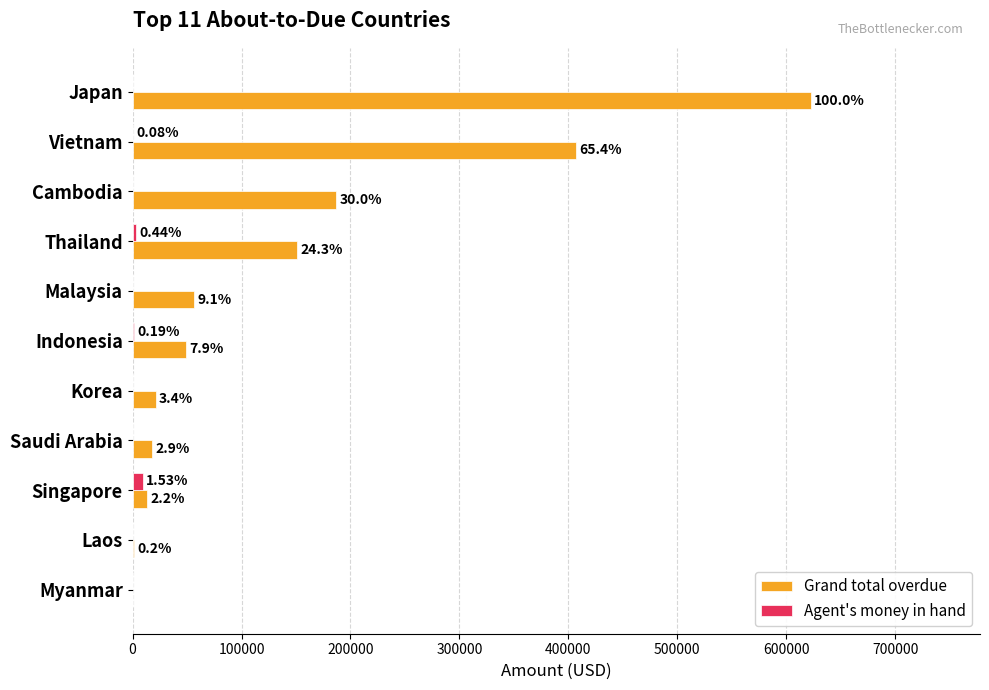

What are all the series names shown in the legend?

Grand total overdue, Agent's money in hand